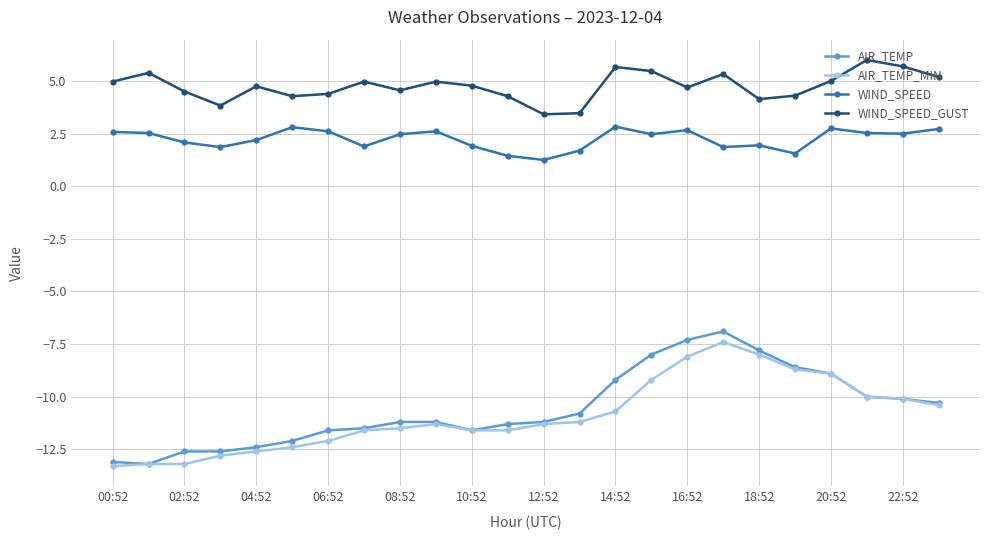

Which series has the largest total across all categories?

WIND_SPEED_GUST